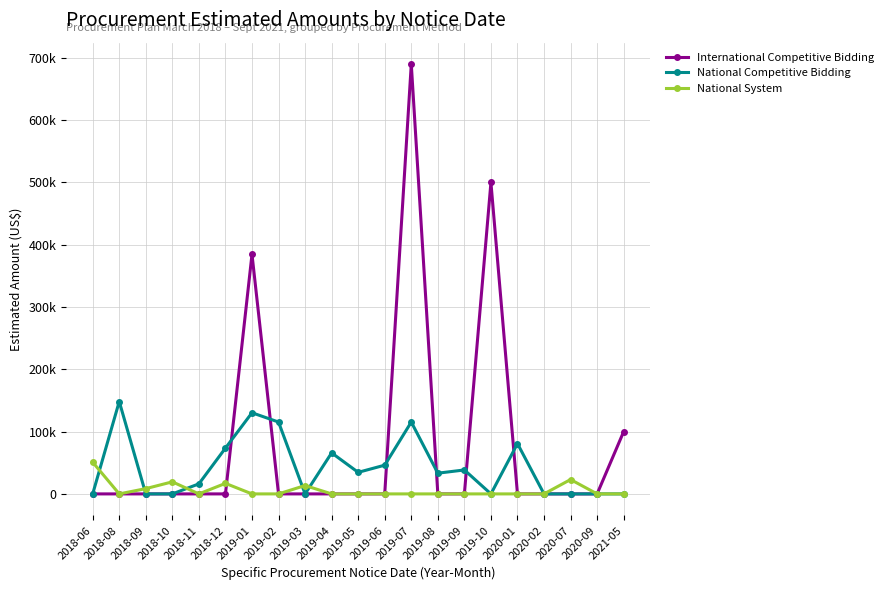

Which series changed the most between 2018-09 and 2019-02?

National Competitive Bidding